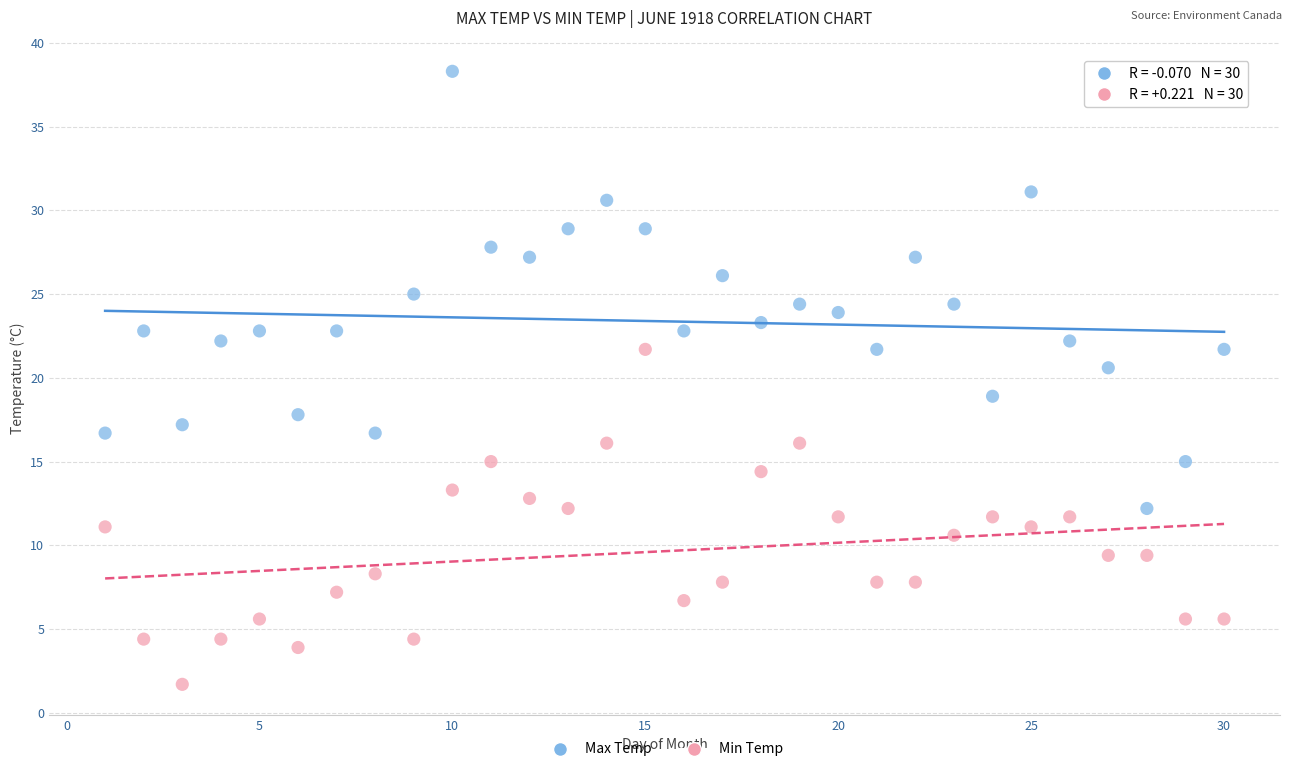

Across all data points, what is the range of Y values (max minus min)?

36.6